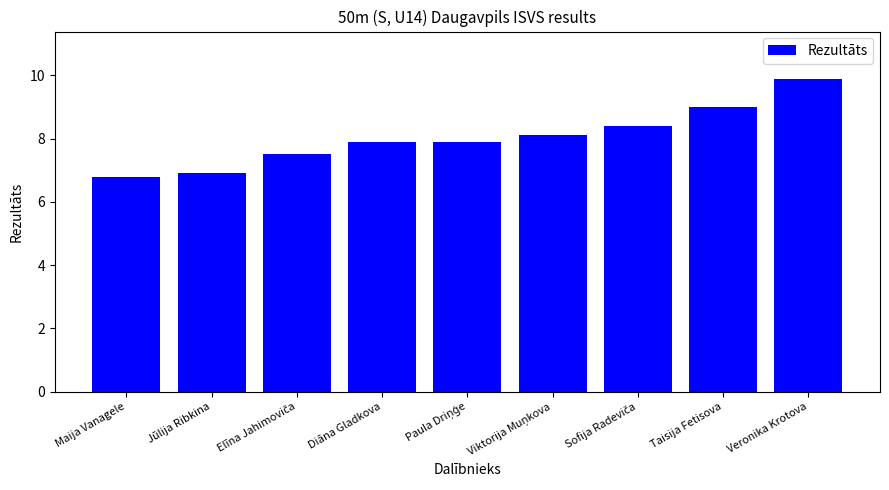

What is the ratio of the value at Taisija Fetisova to the value at Jūlija Ribkina?

1.3